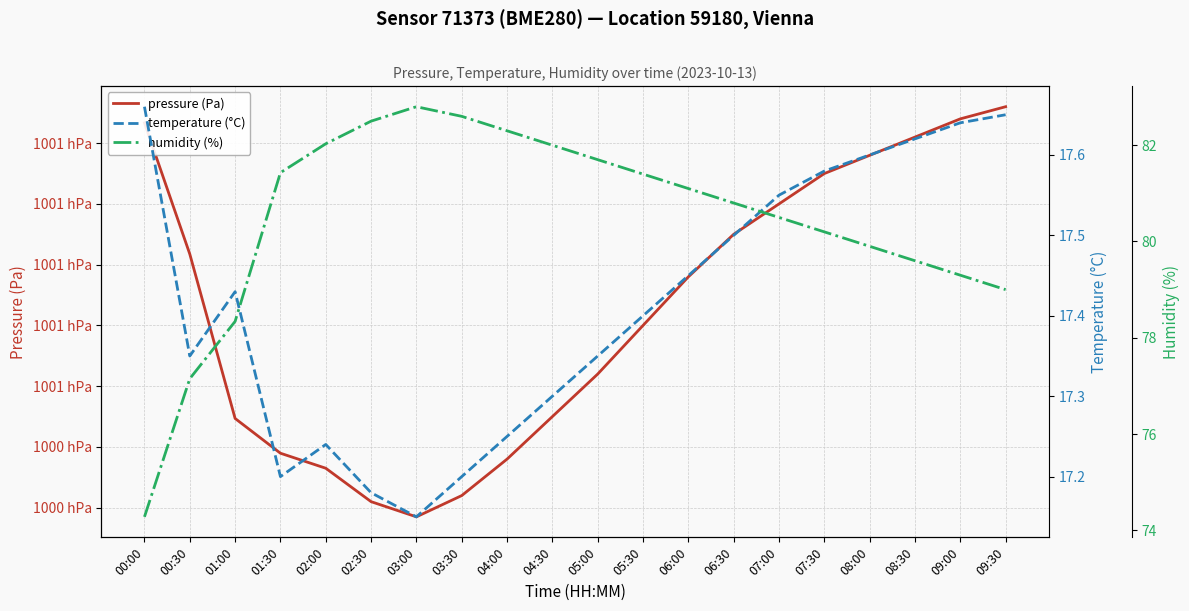

Read the temperature (°C) value at 07:30.

17.6